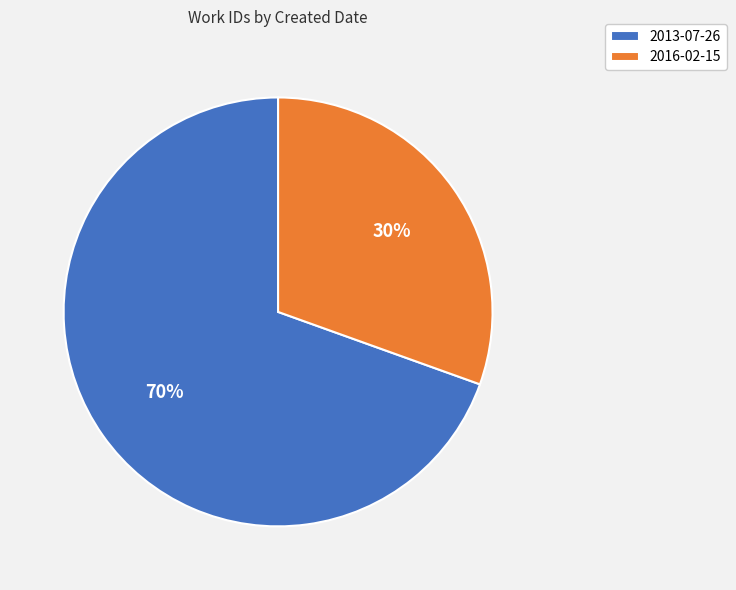

How many segments does this pie chart have?

2